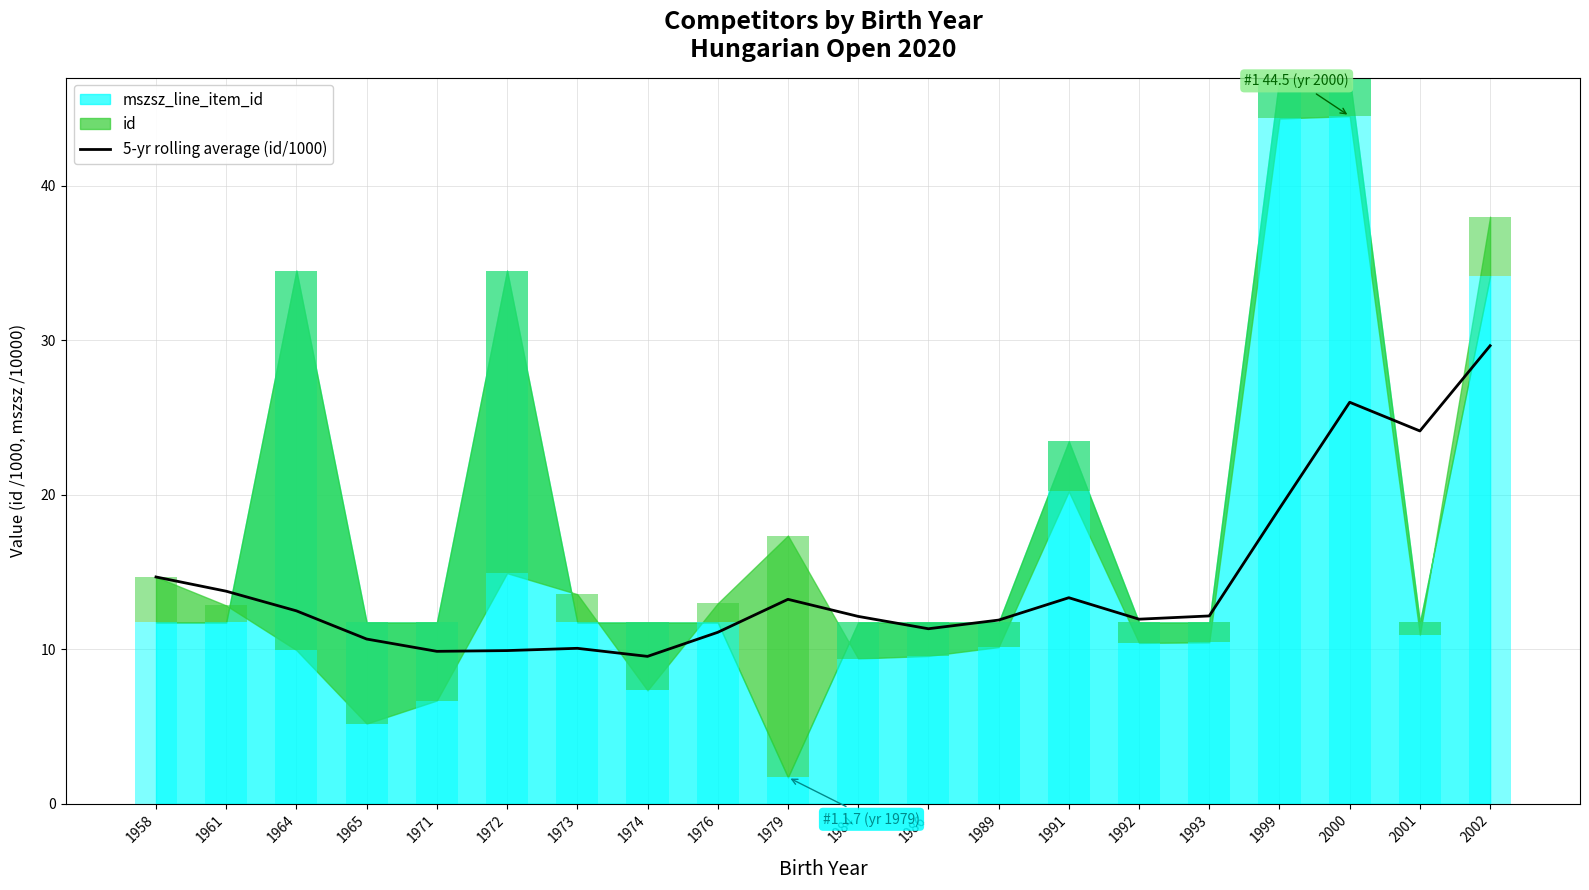

What is the difference between the maximum and minimum values?

20.1